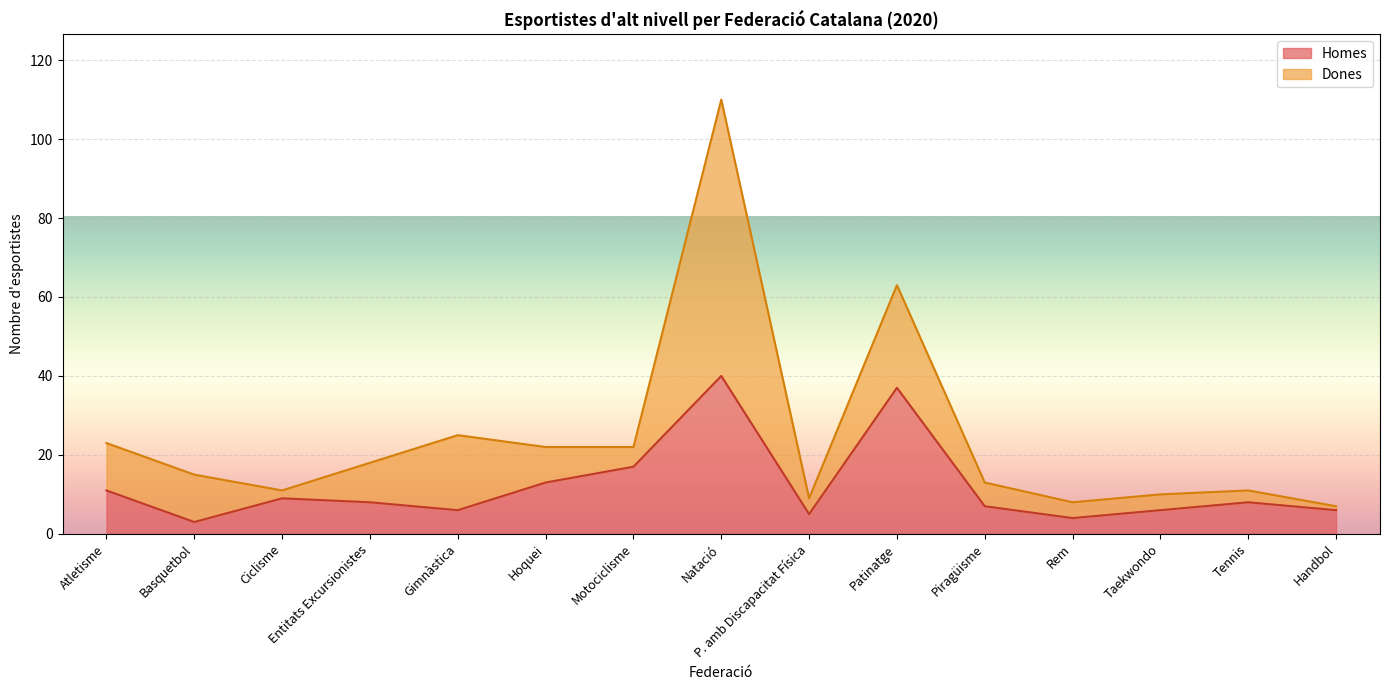

Where is the data nearest to the value 21?

Motociclisme